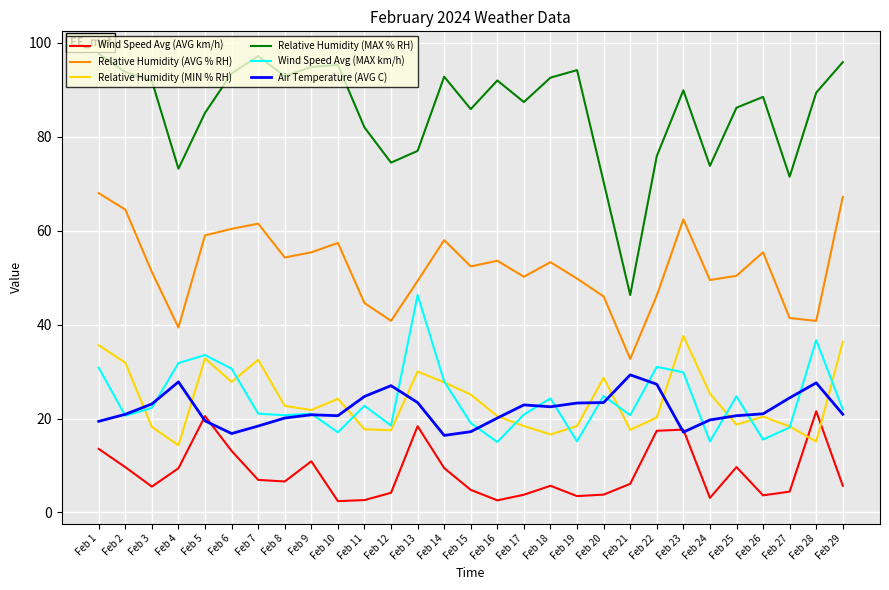

What is the maximum value for Air Temperature (AVG C)?

29.3